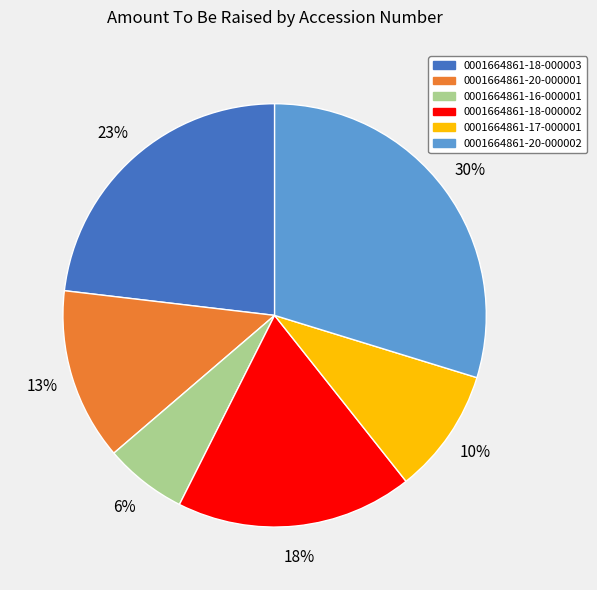

True or false: 0001664861-17-000001 accounts for 18% of the total.

False